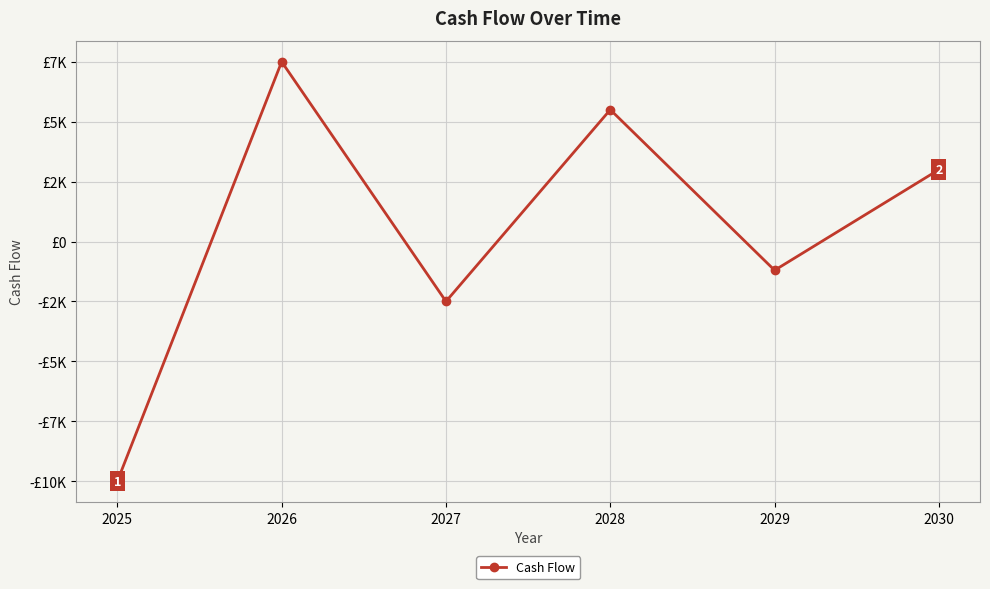

Does the chart have visible grid lines?

Yes